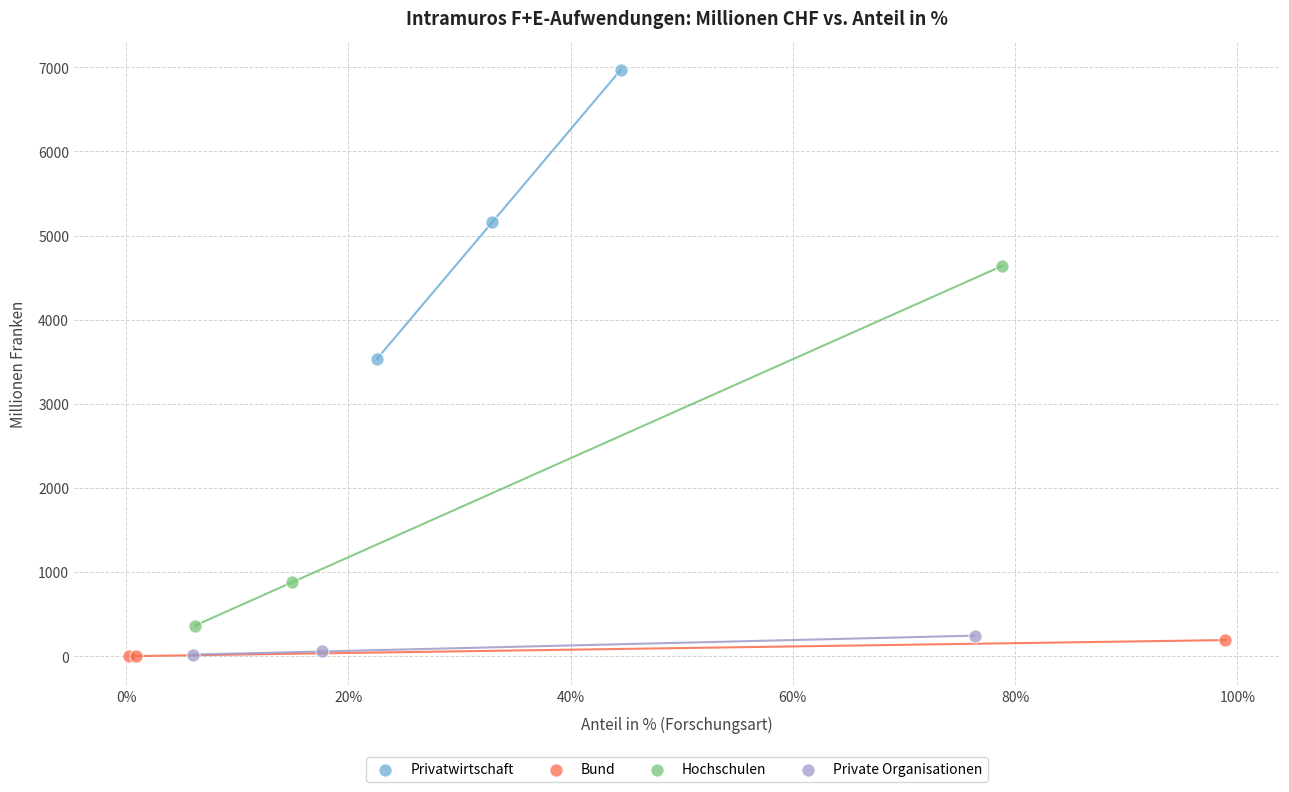

Which series reaches the maximum Y coordinate?

Privatwirtschaft